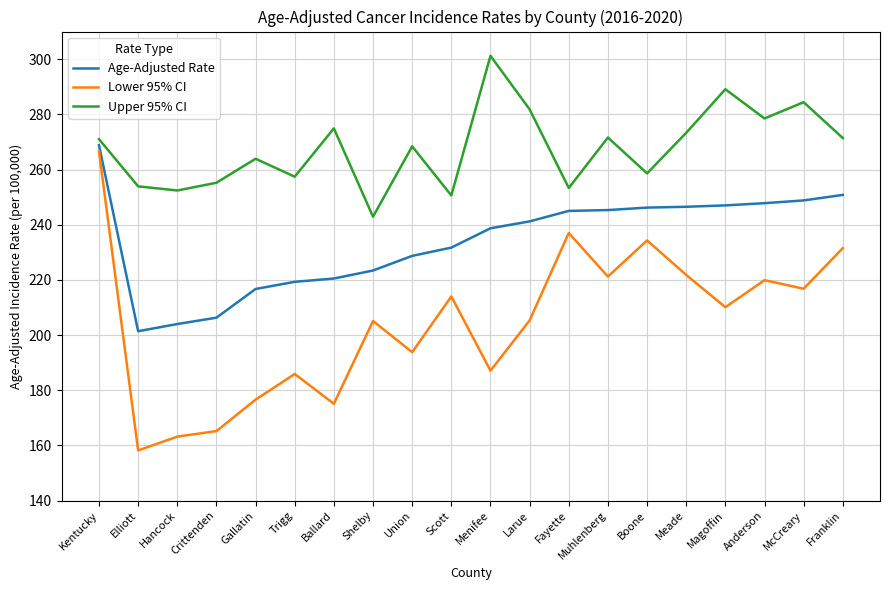

At which category does the chart reach its minimum across all series?

Elliott